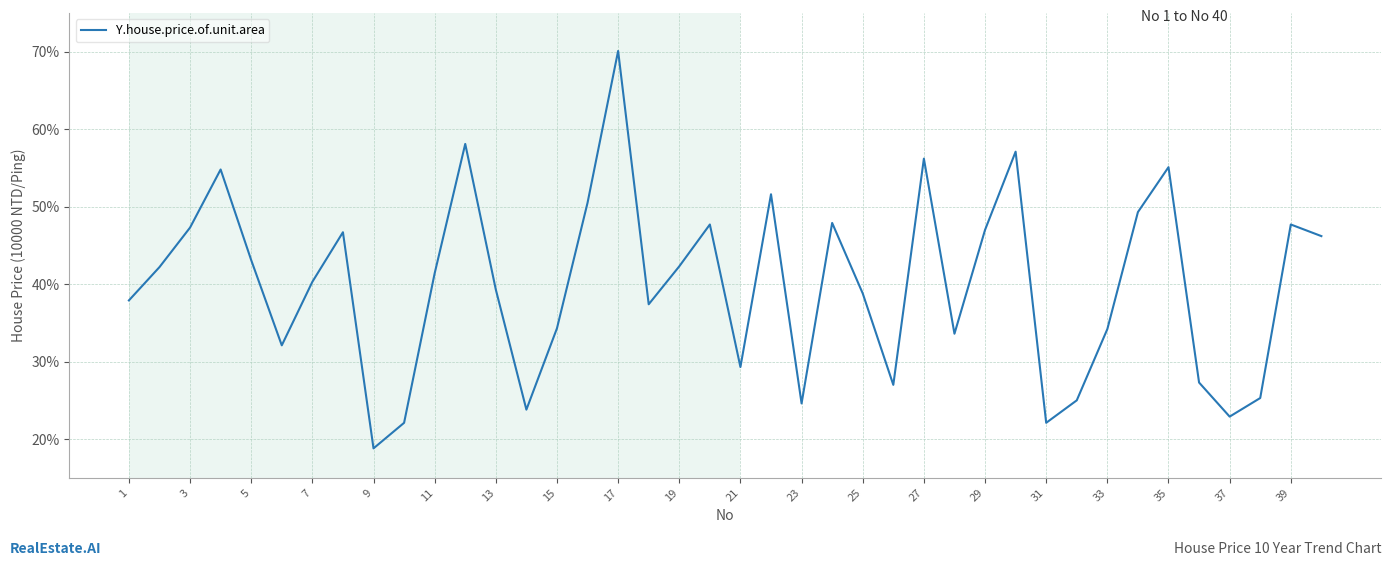

What is the smallest value displayed?

18.8